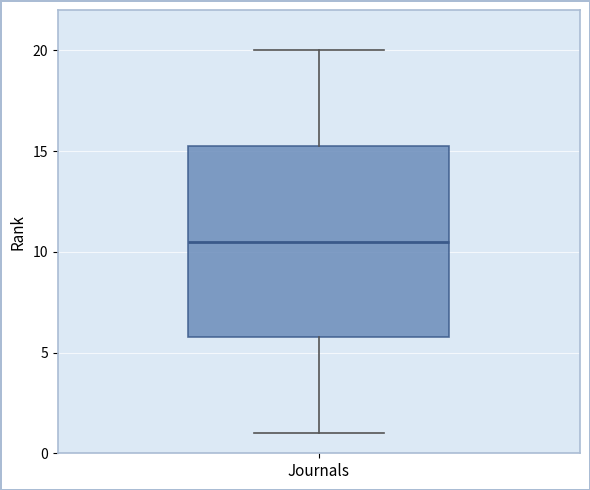

Read this box plot against the y-axis: the position of the median line, the range covered by the box, and the ends of both whiskers. The values are not printed on the chart, so give them approximately, as read against the axis.

median 10.5, box 6.0 to 15.5, whiskers 1.0 to 20.0